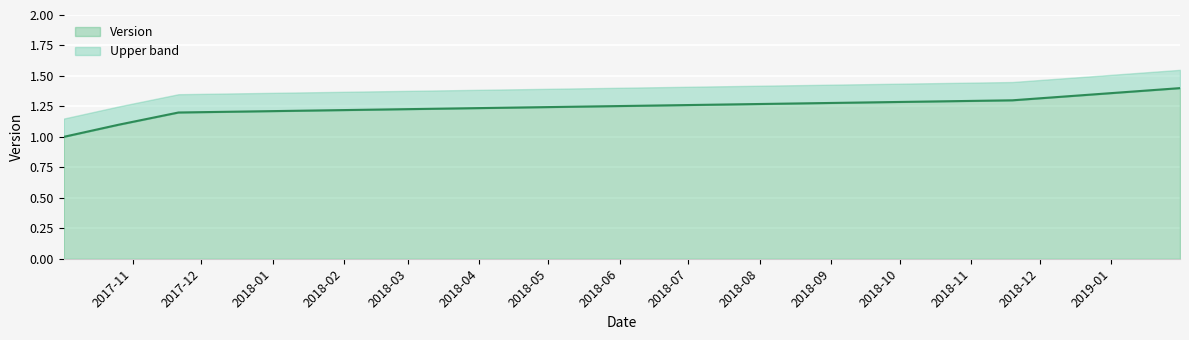

What is the smallest value displayed?

1.0